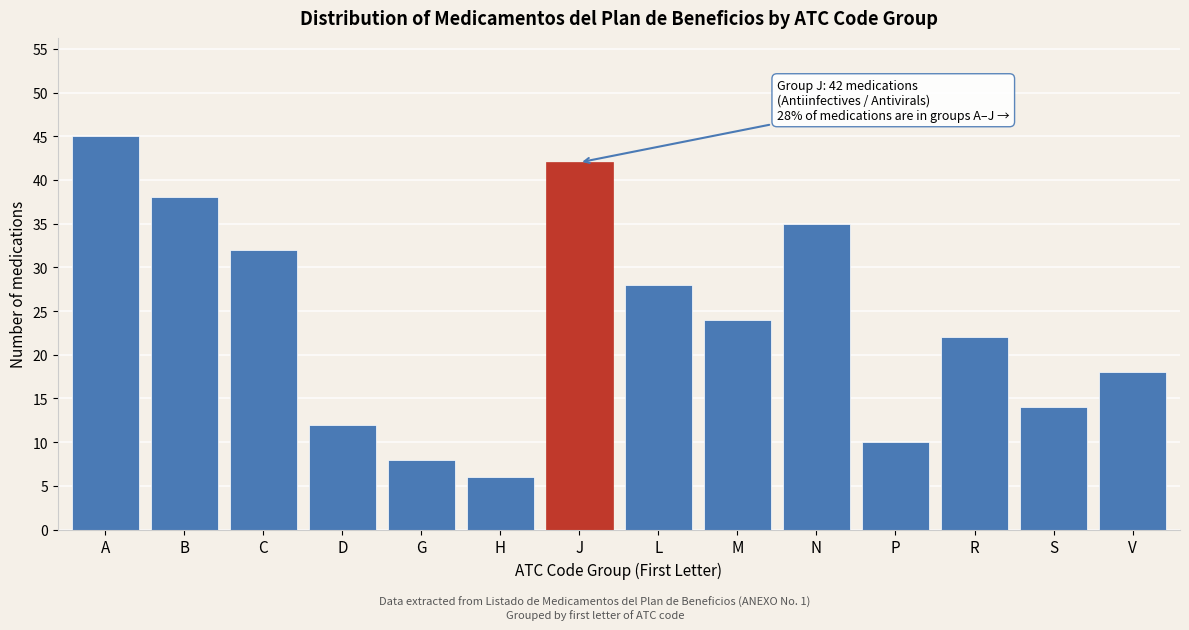

Reading left to right, transcribe all the data shown in this chart.

45	38	32	12	8	6	42	28	24	35	10	22	14	18